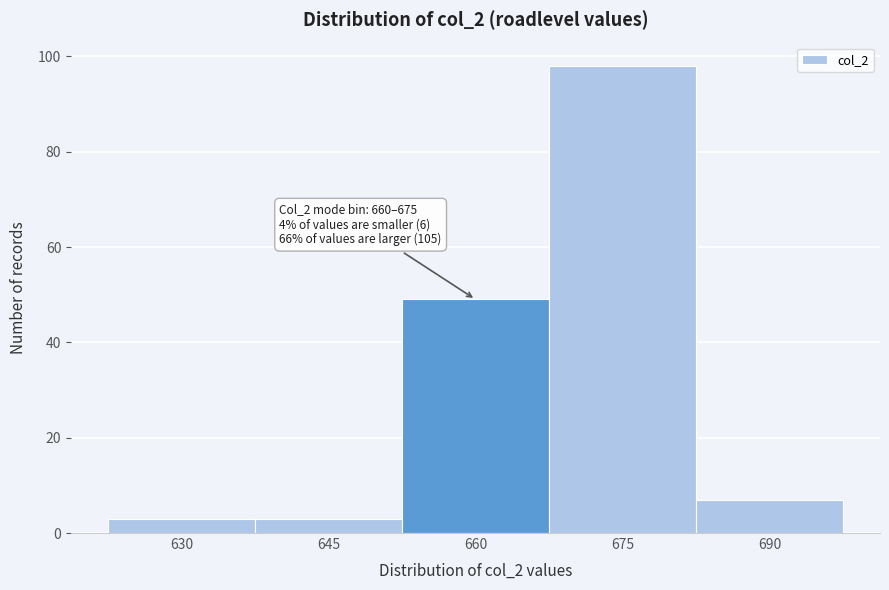

Reading left to right, transcribe all the data shown in this chart.

3	3	49	98	7